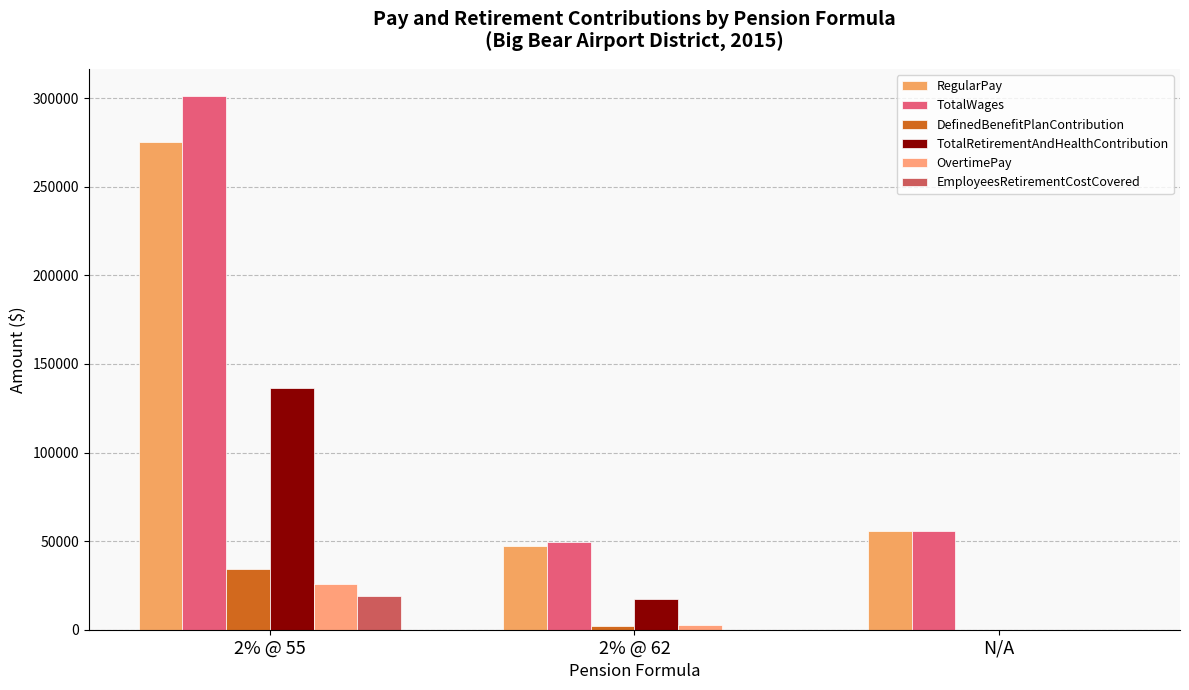

True or false: OvertimePay has a value of 0 at N/A.

True